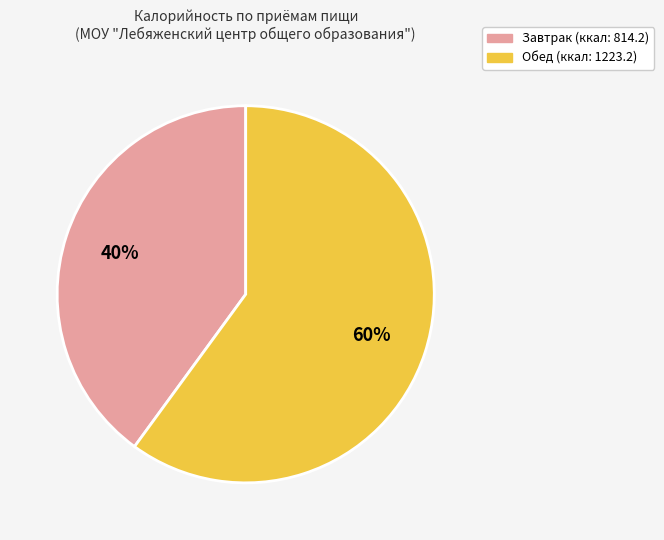

Do Обед and Завтрак together represent more than half of the pie?

Yes